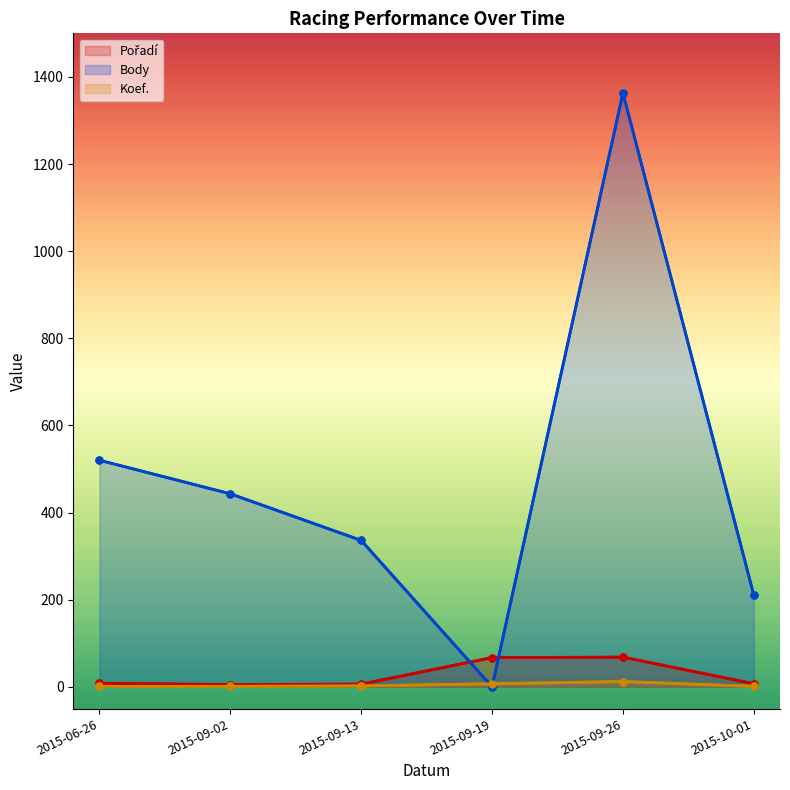

Reading right to left, extract all data points from this chart.

Pořadí: 2015-10-01=7	2015-09-26=68	2015-09-19=67	2015-09-13=6	2015-09-02=5	2015-06-26=8
Body: 2015-10-01=210	2015-09-26=1363	2015-09-19=0	2015-09-13=336	2015-09-02=443	2015-06-26=520
Koef.: 2015-10-01=1	2015-09-26=12	2015-09-19=7	2015-09-13=2	2015-09-02=1	2015-06-26=1